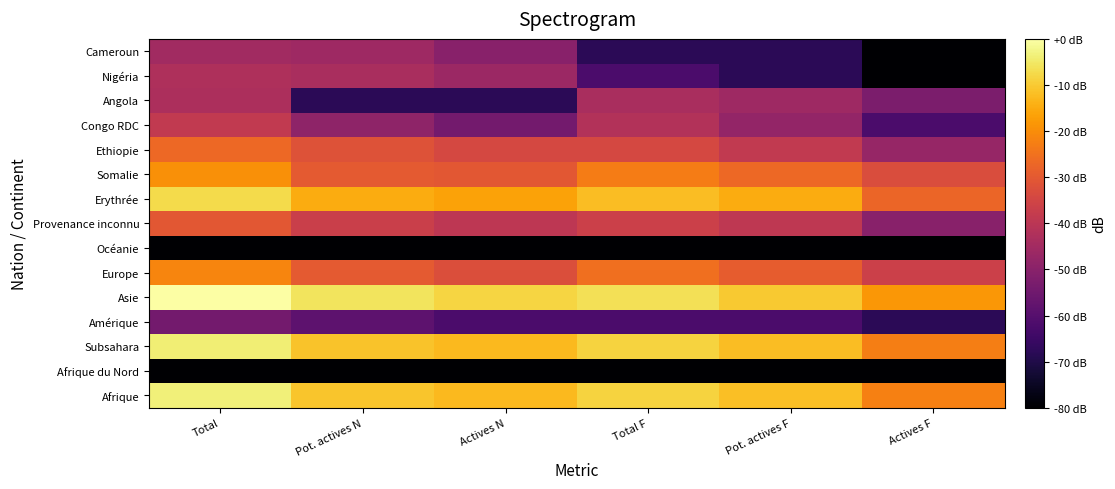

Which label corresponds to the largest value in the chart?

Total